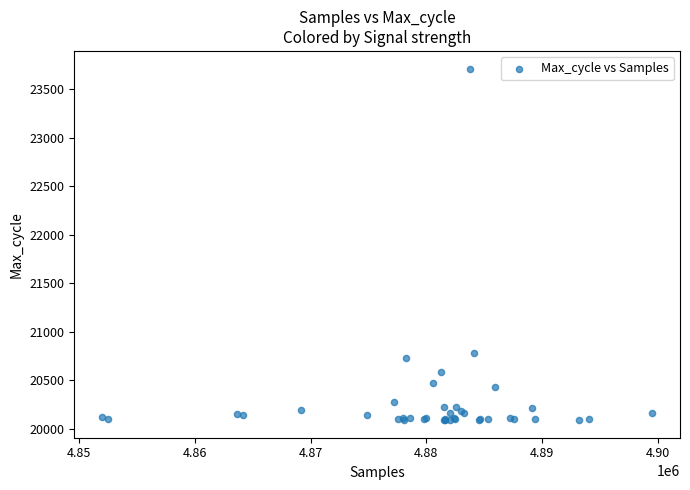

What Y value in the scatter plot is closest to 21900?

20785